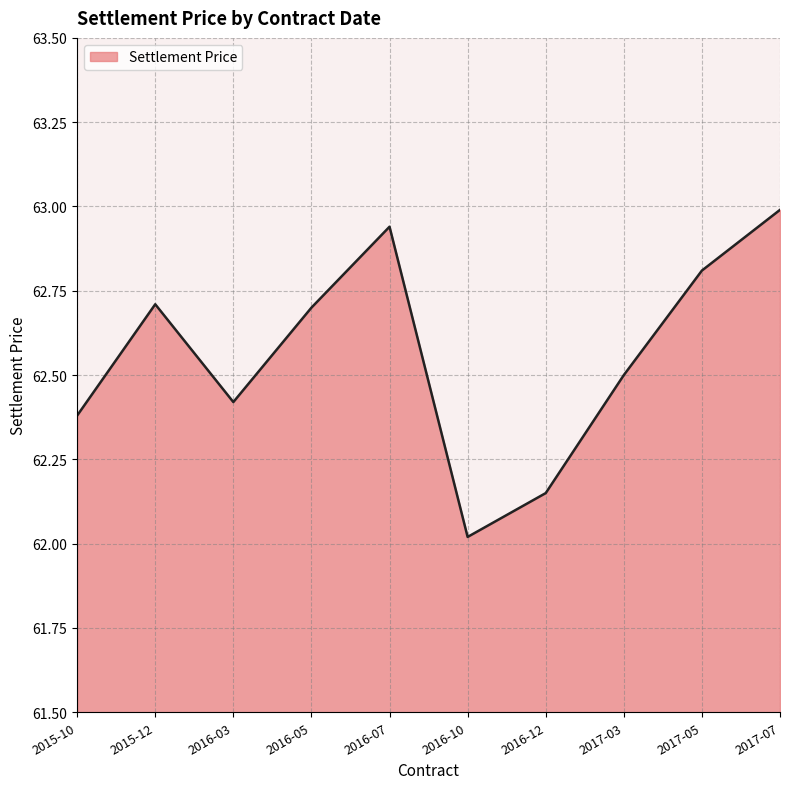

What position from the left is 2016-03?

3